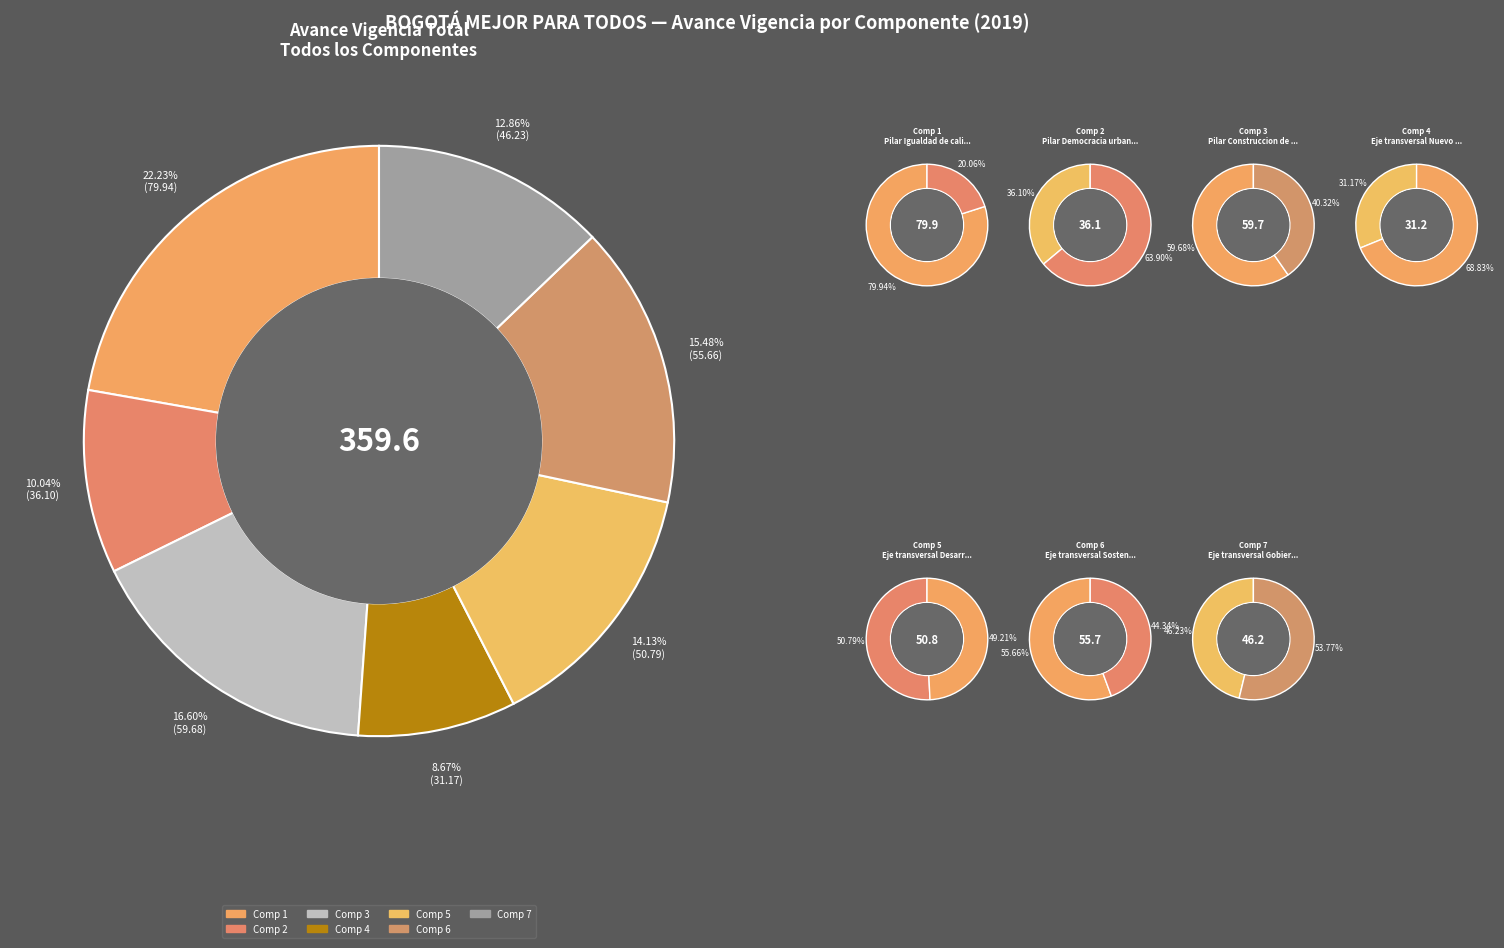

Combined, do 6 and 1 account for over 50%?

No